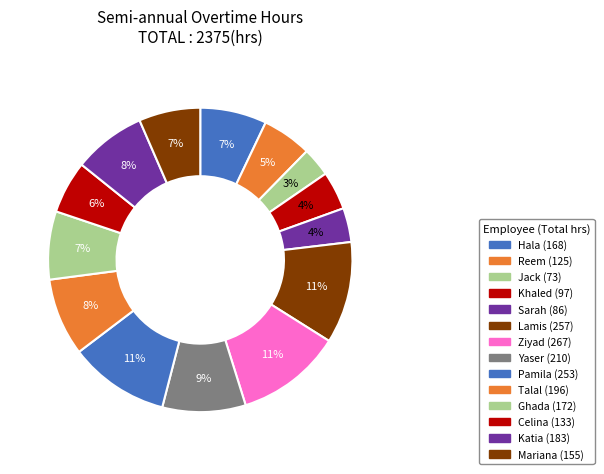

How many segments does this pie chart have?

14